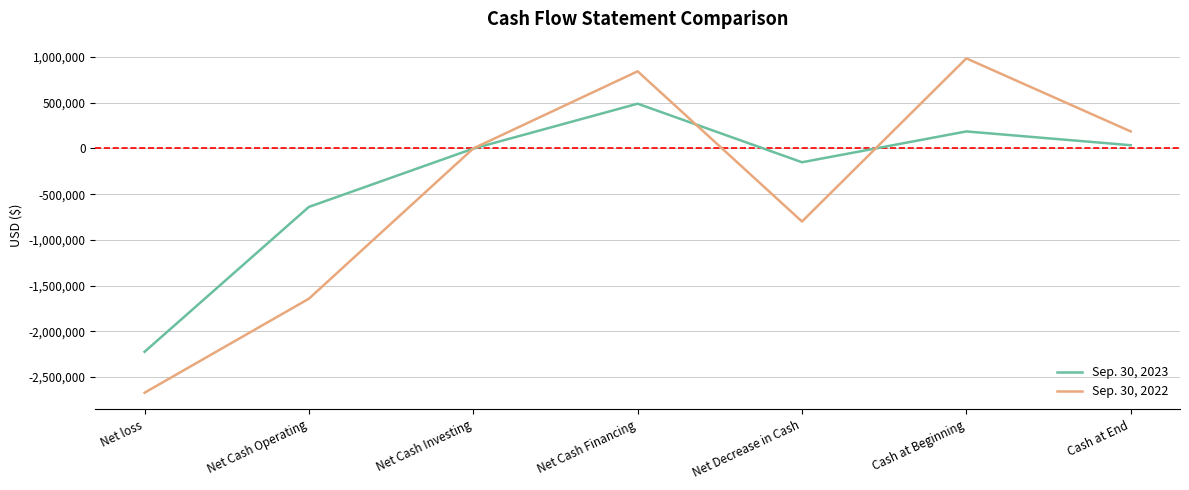

Where is Sep. 30, 2023 nearest to the value -867671?

Net Cash Operating